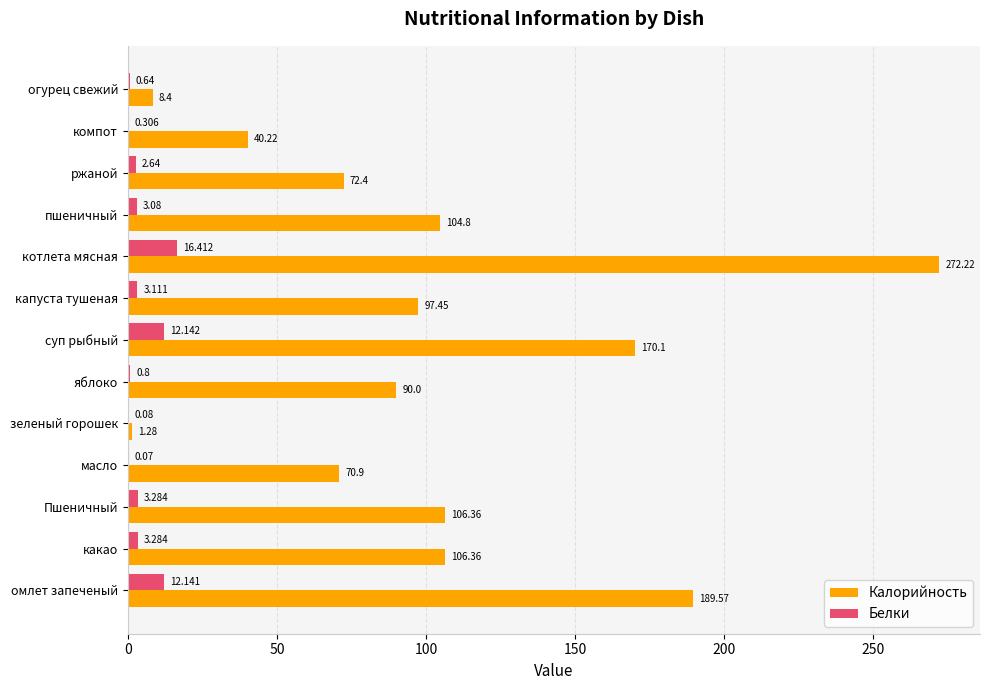

Which series has the widest spread of values?

Калорийность